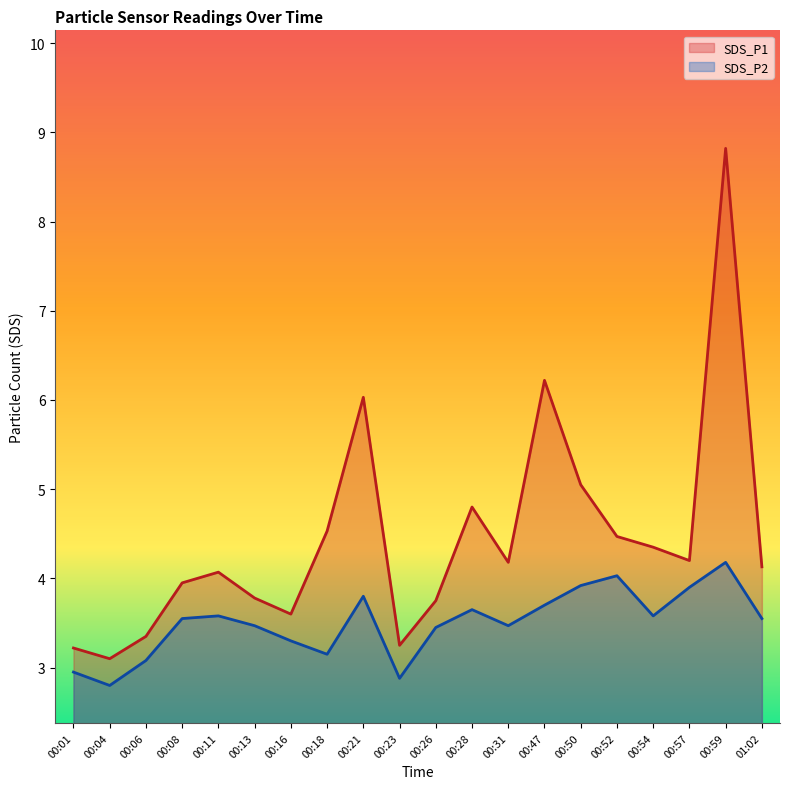

Reading right to left, what are all the values shown in this chart?

SDS_P1: 4.1	8.8	4.2	4.3	4.5	5.0	6.2	4.2	4.8	3.8	3.2	6.0	4.5	3.6	3.8	4.1	4.0	3.4	3.1	3.2
SDS_P2: 3.5	4.2	3.9	3.6	4.0	3.9	3.7	3.5	3.6	3.5	2.9	3.8	3.1	3.3	3.5	3.6	3.5	3.1	2.8	3.0